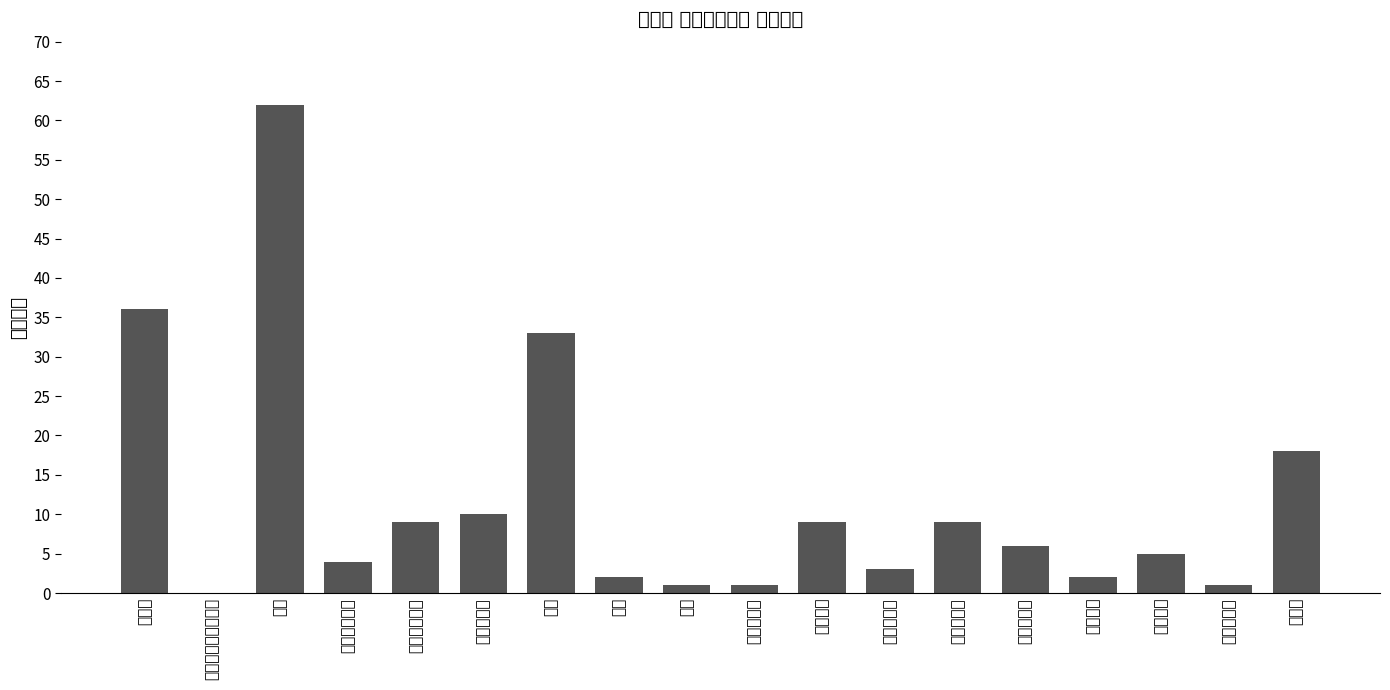

Does the chart contain any negative values?

No